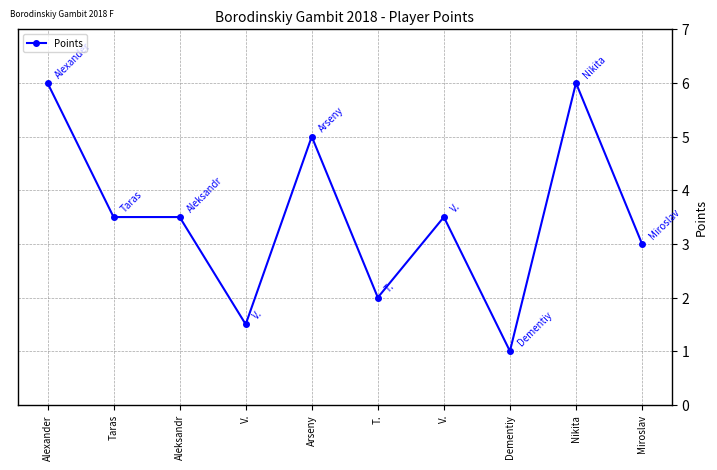

How many distinct data groups are displayed?

1